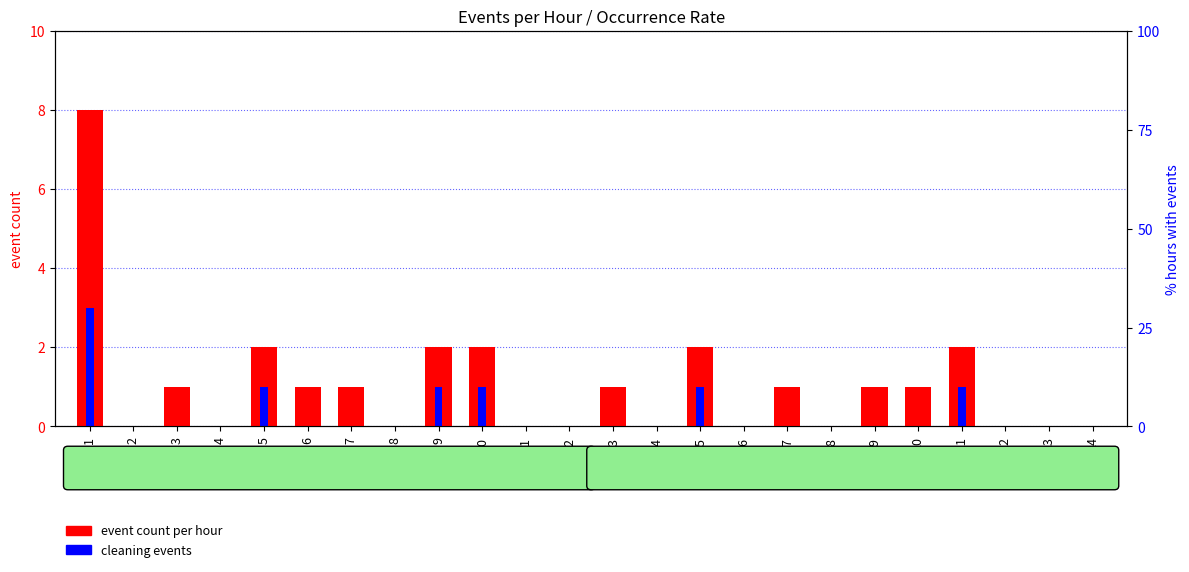

Reading right to left, list all the values displayed in this chart.

0	0	0	2	1	1	0	1	0	2	0	1	0	0	2	2	0	1	1	2	0	1	0	8